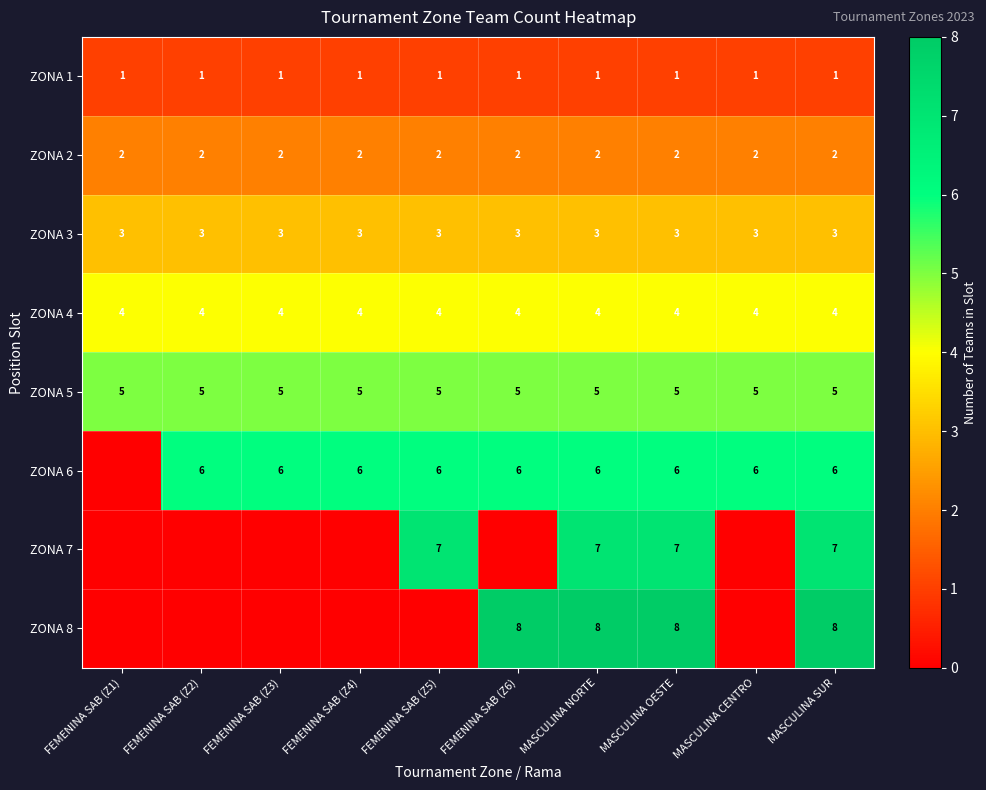

What is the spread (max minus min) of values at MASCULINA OESTE?

7